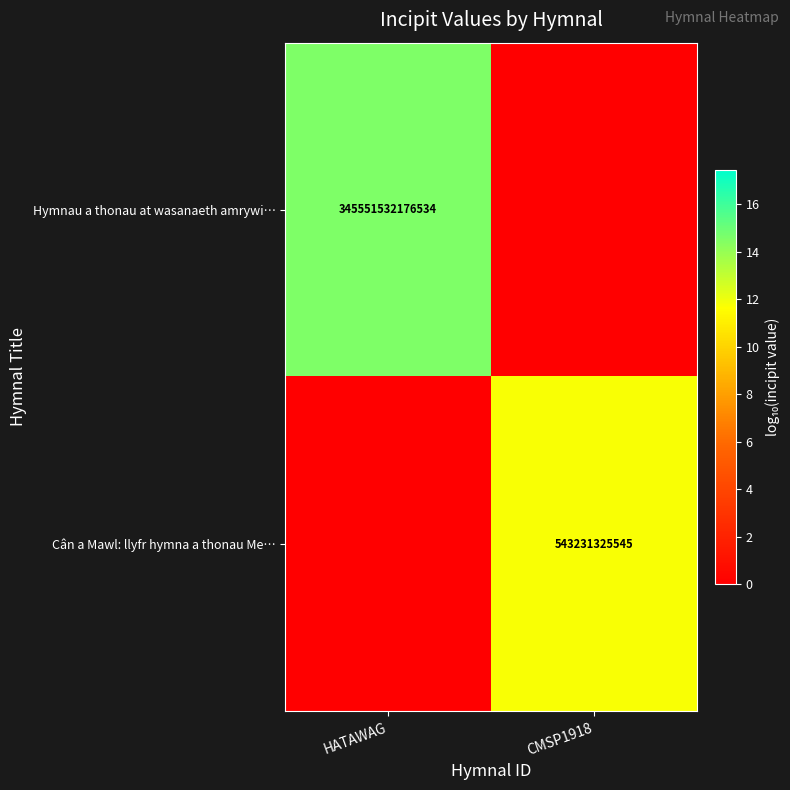

Is the value of Hymnau a thonau at wasanaeth amrywi… at HATAWAG greater than the value of Cân a Mawl: llyfr hymna a thonau Me… at CMSP1918?

Yes